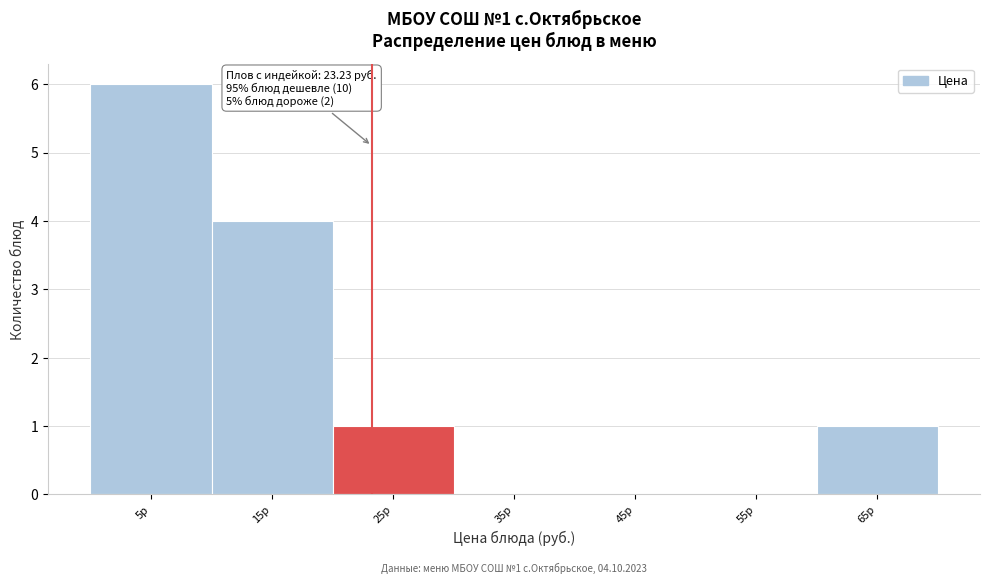

Over which range of the x-axis is the bar tallest?

0 to 10